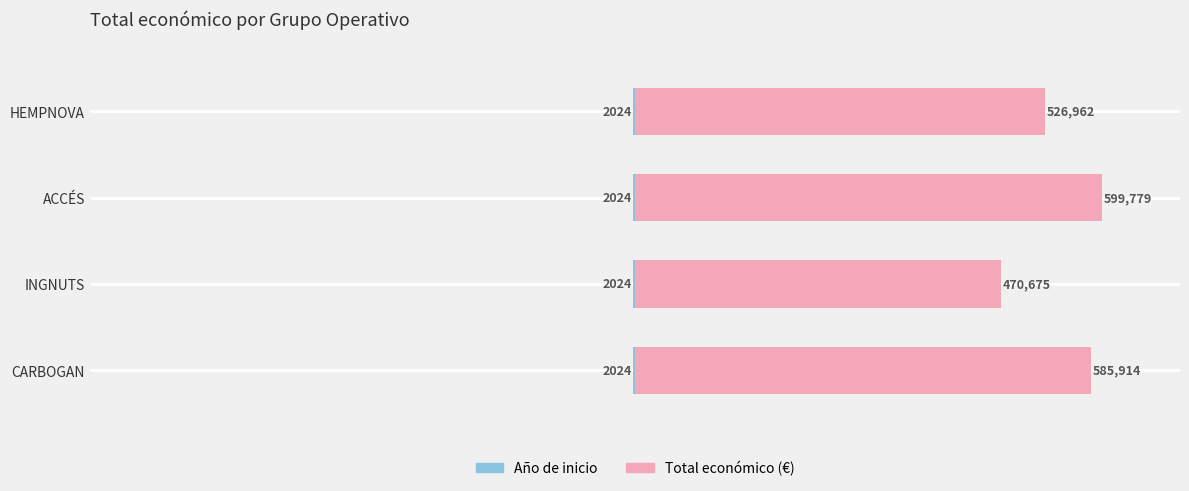

How many Total económico values are between 526962 and 599779?

3